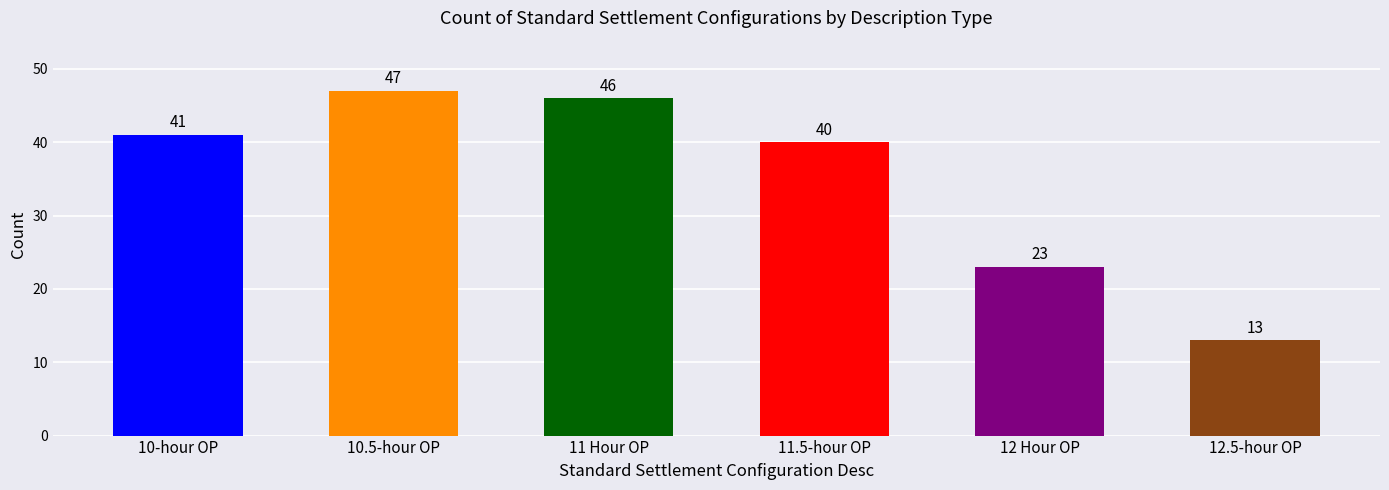

At which category does the chart reach its peak across all series?

10.5-hour OP